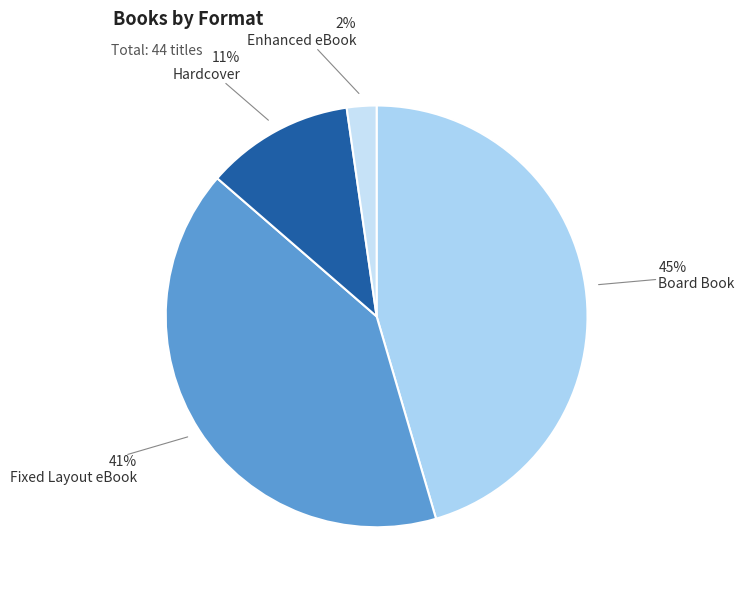

Which category has the smallest portion of the pie?

Enhanced eBook